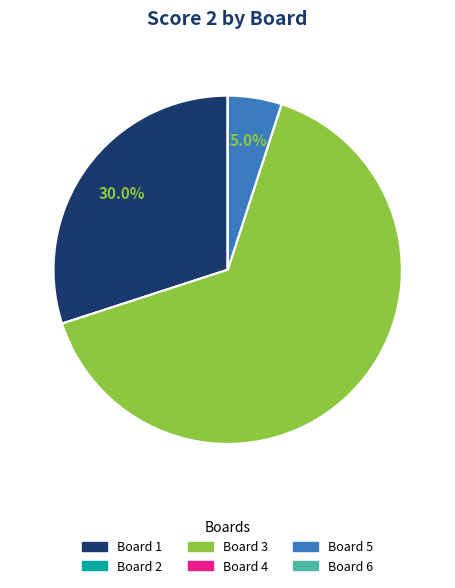

Is the sum of Board 3 and Board 5 greater than half?

Yes